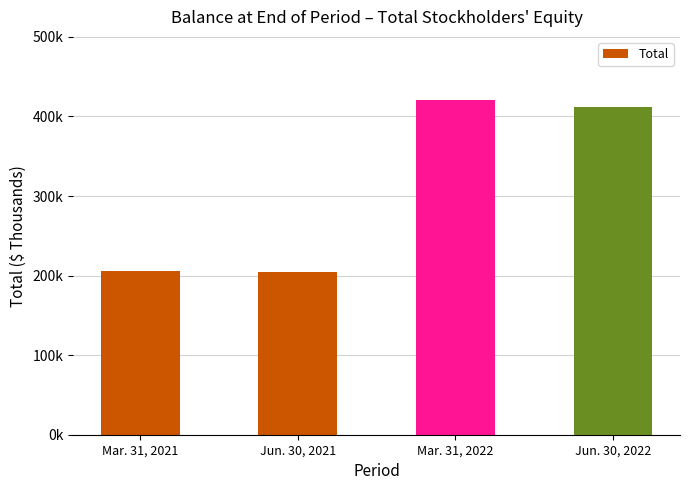

Are the bars horizontal?

No